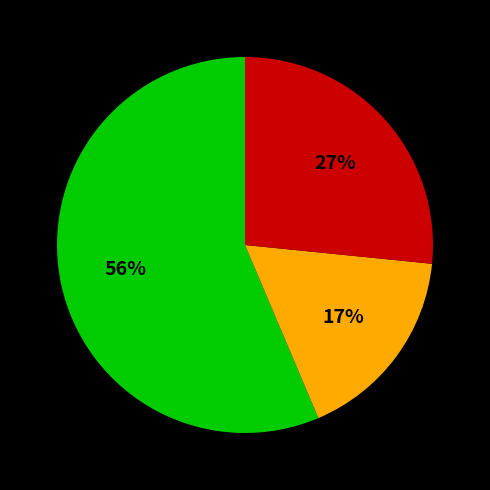

To the nearest percent, what is the average slice percentage?

33%